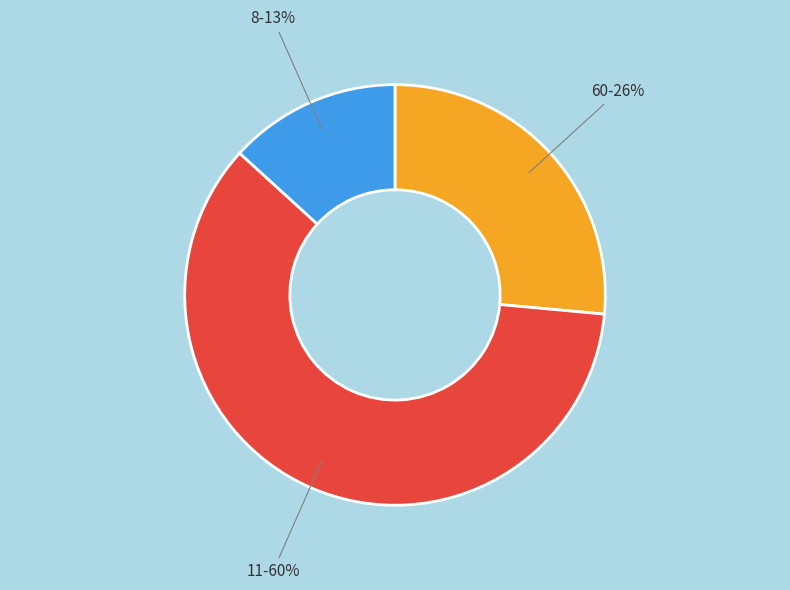

To the nearest percent, what is the average slice percentage?

33%